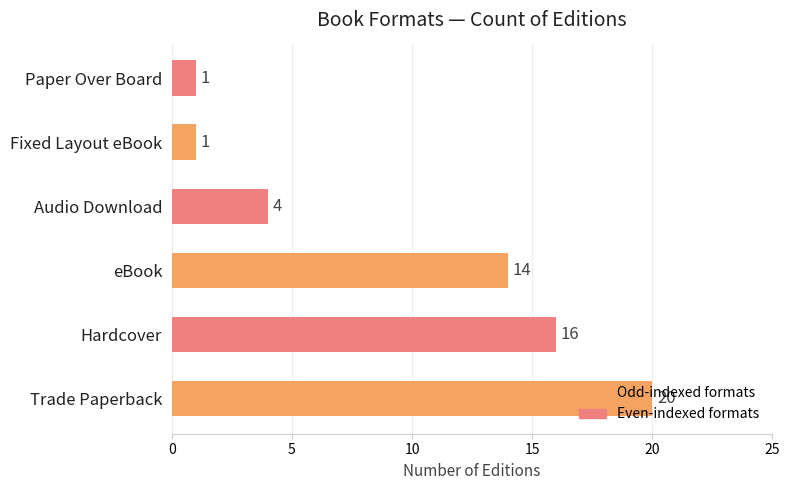

Count the number of data series in this chart.

1